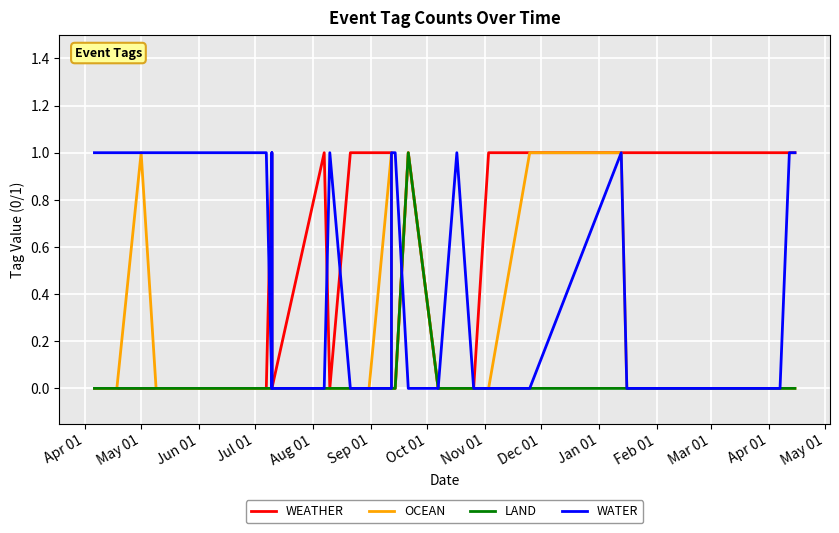

How many values in LAND are above zero?

1